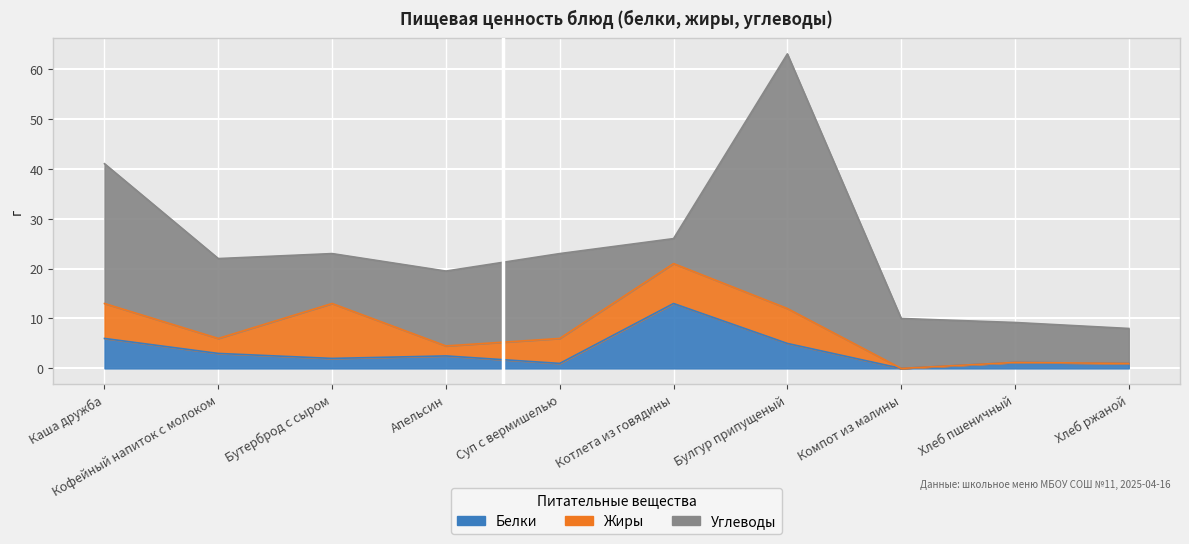

Rank the series by their maximum value, from lowest to highest.

Жиры, Белки, Углеводы